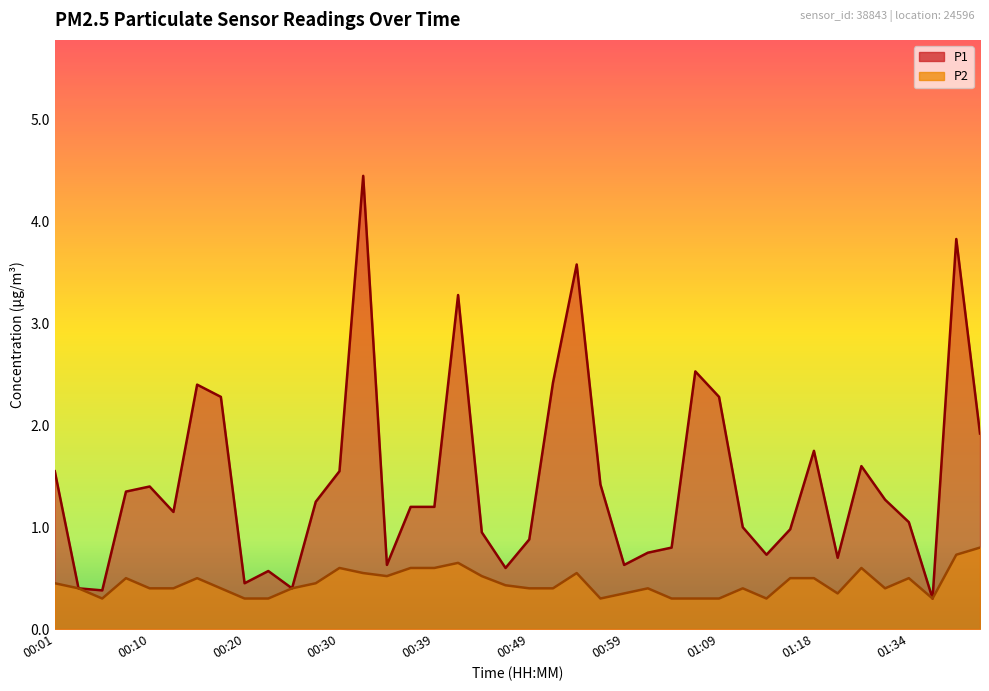

At how many categories does at least one series exceed 0?

40